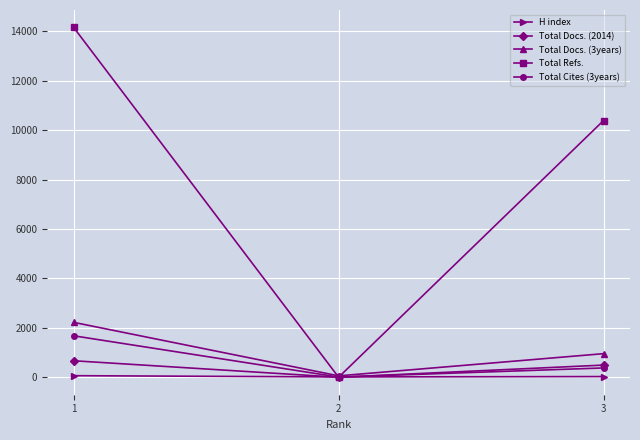

What is the maximum value shown in the chart?

14158